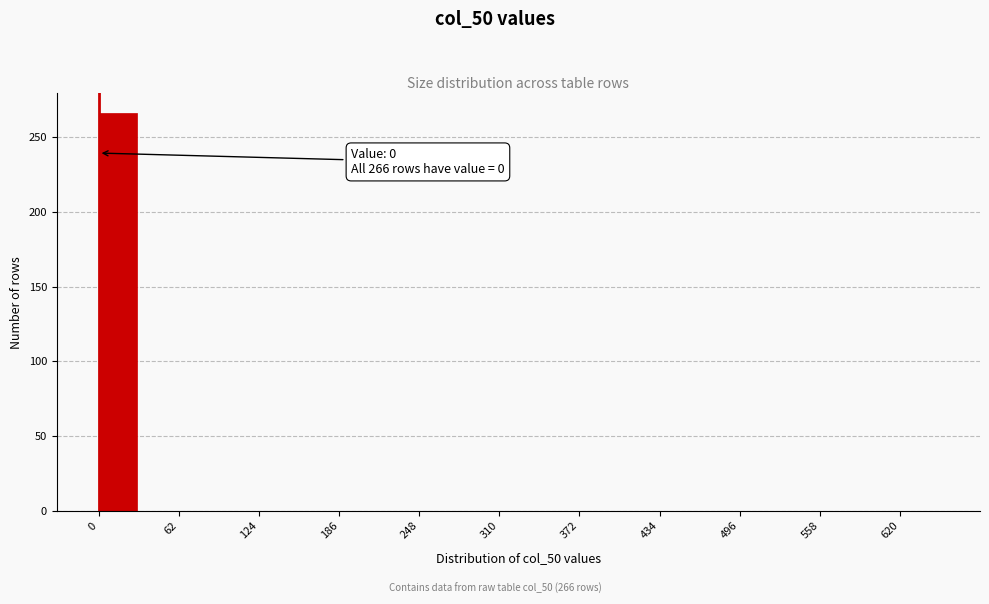

Read against the x-axis, roughly where is the centre of the tallest bar?

10